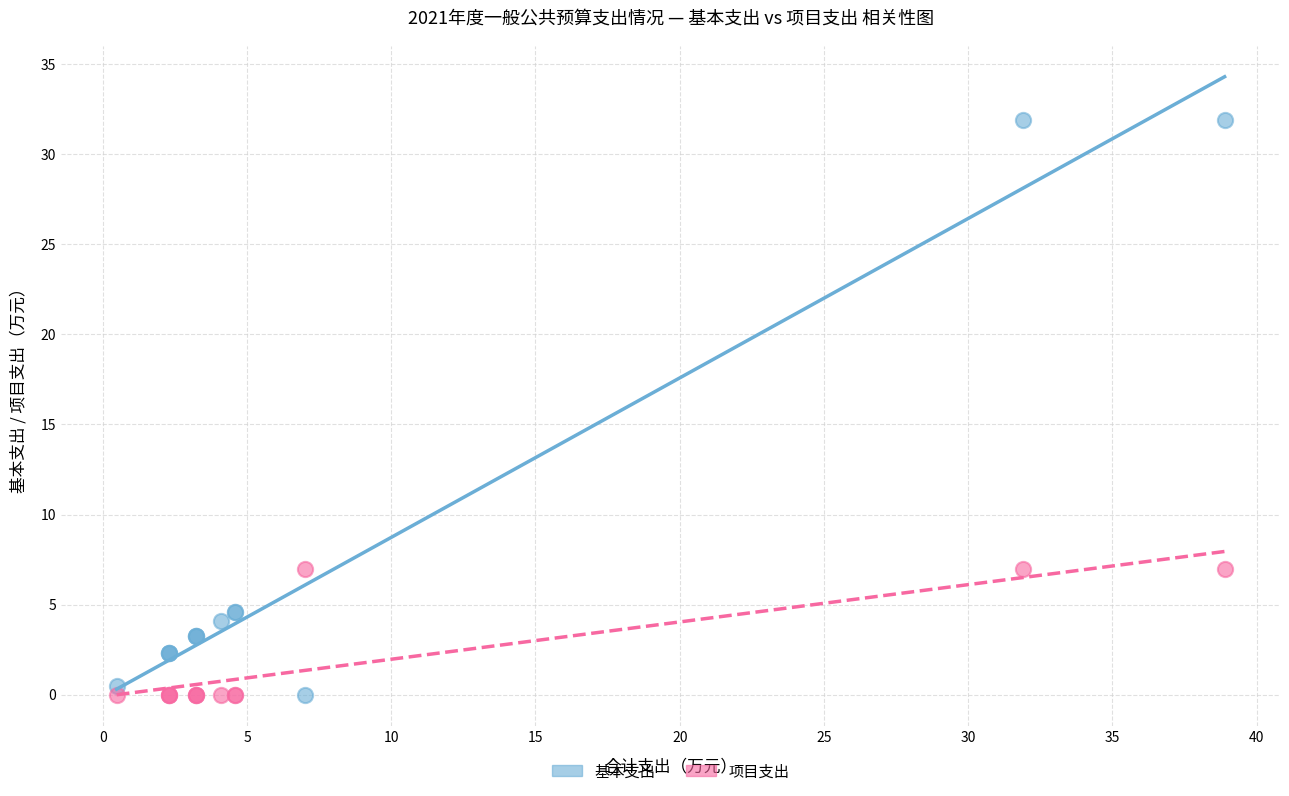

What is the X range (max minus min) for the scatter plot?

38.4